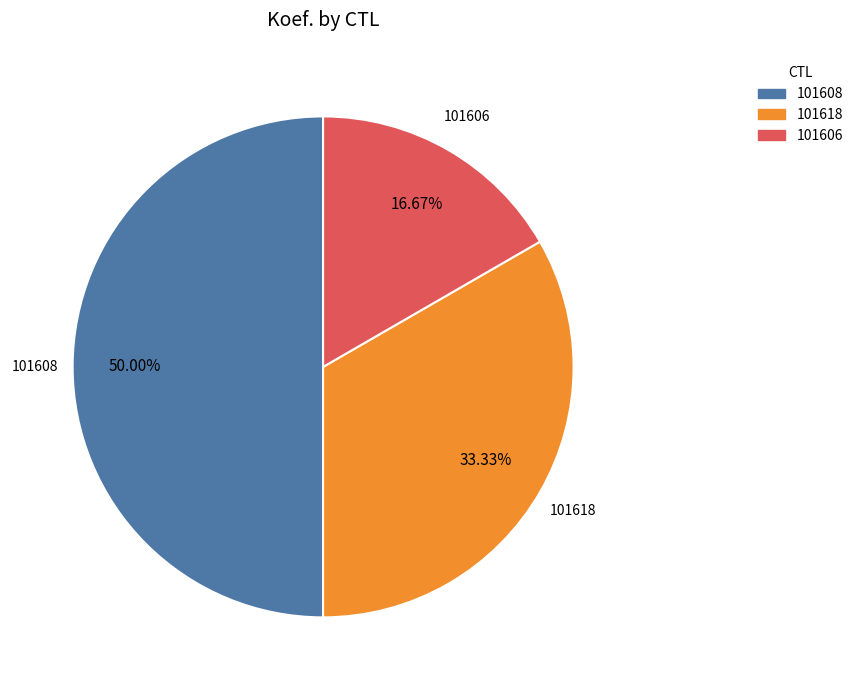

What is the total percentage of 101606 and 101608?

66.7%